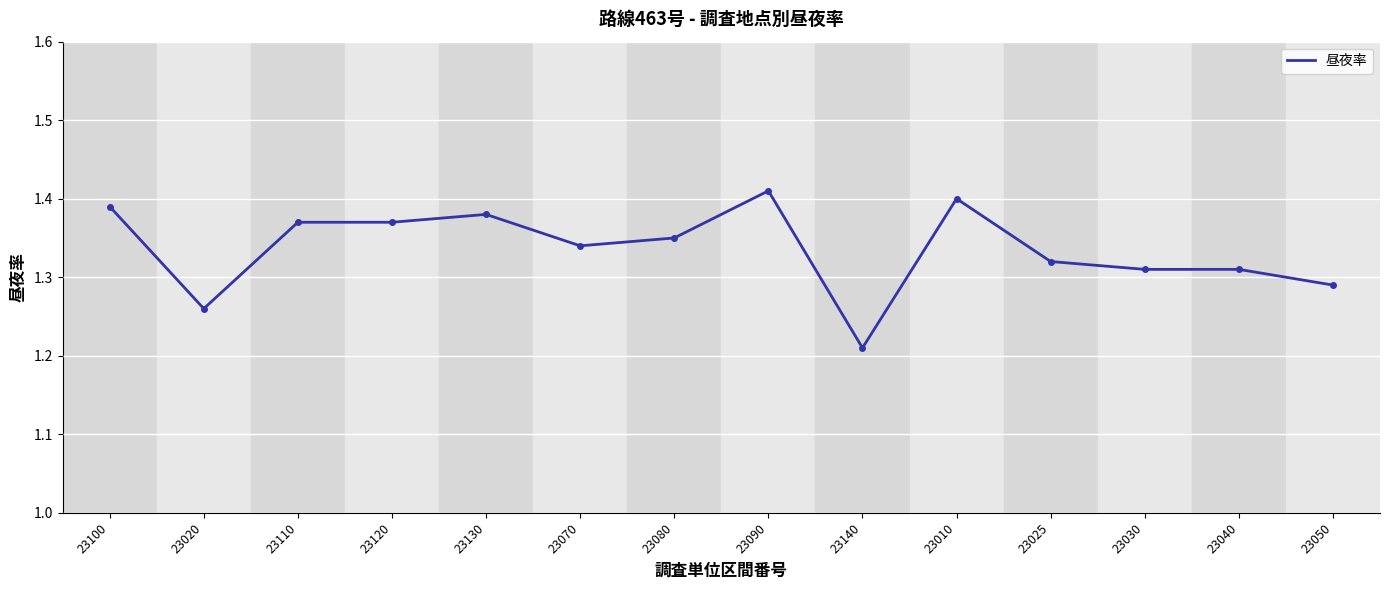

What is the change in value from 23130 to 23050?

-0.1